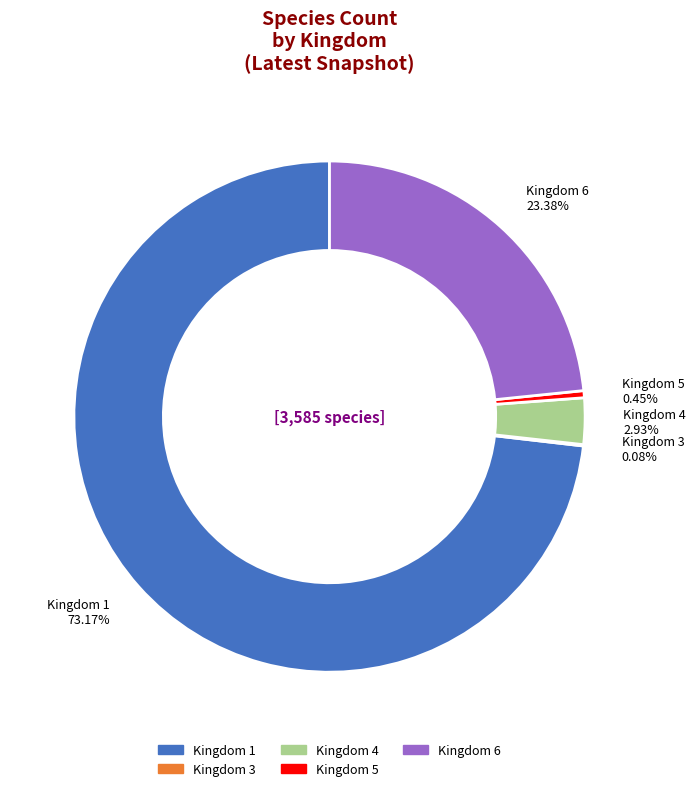

What is the largest slice in the pie chart?

Kingdom 1